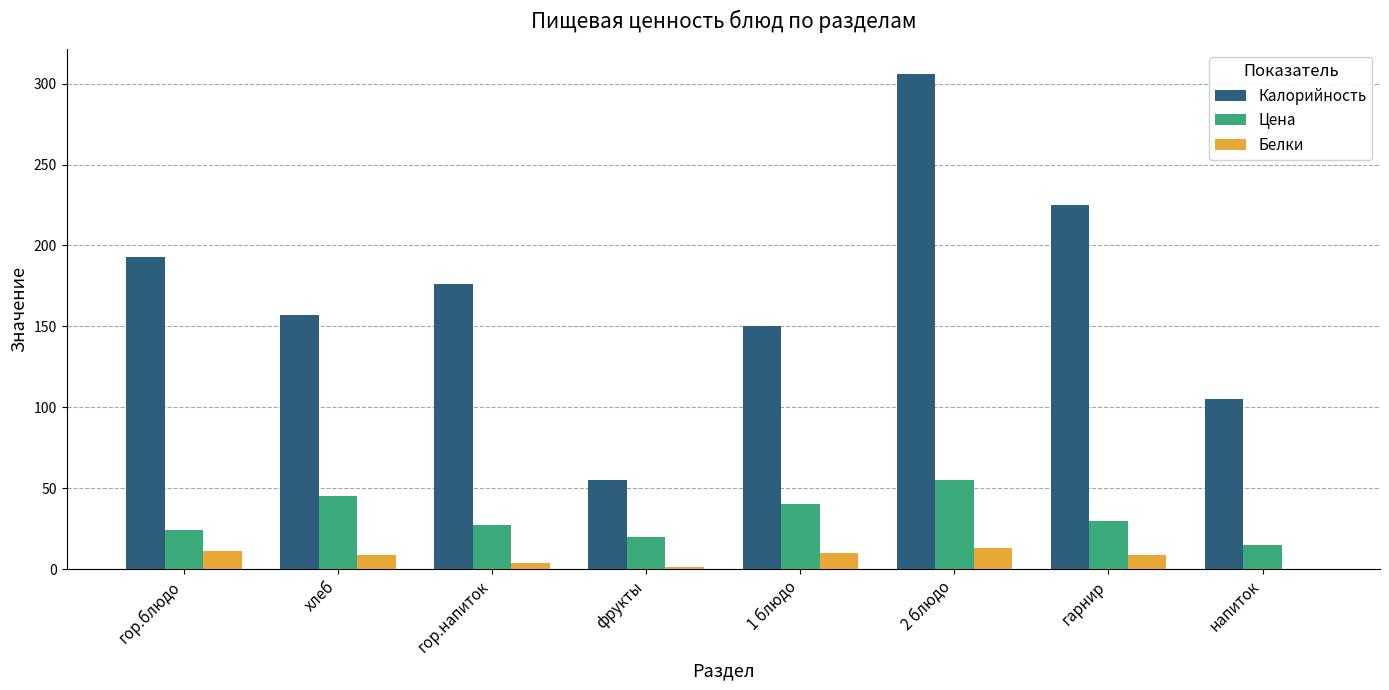

Where does the Калорийность series first go above 176?

гор.блюдо